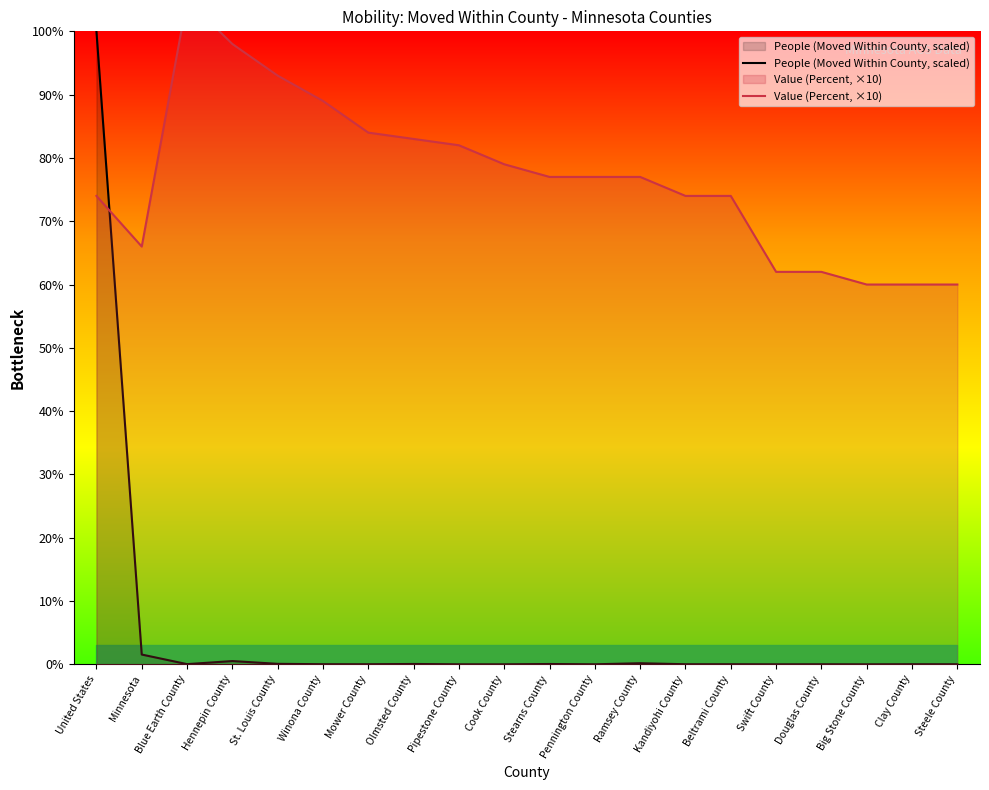

Between Pipestone County and Ramsey County, which series saw the biggest shift?

Value (Percent, ×10)